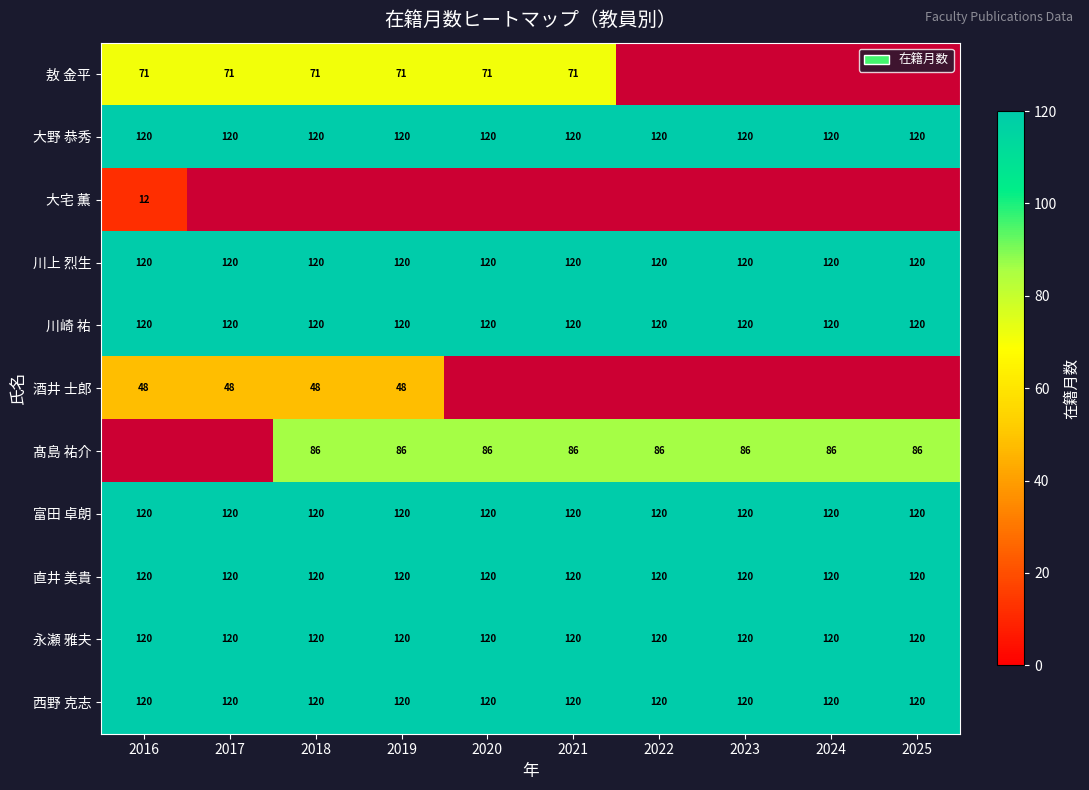

What is the minimum value for 川上 烈生?

120